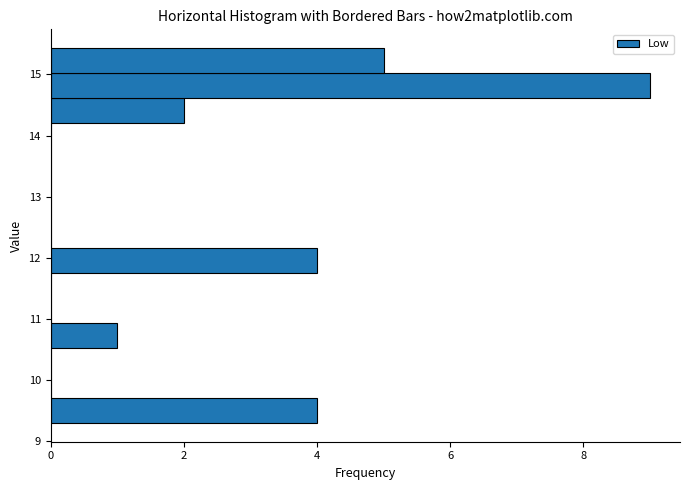

Reading bottom to top, list every bar in this chart as the range it spans on the y-axis followed by its length. Neither the bar edges nor the lengths are printed on the chart, so give them approximately, as read against the axes.

9.3 to 9.7: 4
9.7 to 10.1: 0
10.1 to 10.5: 0
10.5 to 10.9: 1
10.9 to 11.3: 0
11.3 to 11.8: 0
11.8 to 12.2: 4
12.2 to 12.6: 0
12.6 to 13.0: 0
13.0 to 13.4: 0
13.4 to 13.8: 0
13.8 to 14.2: 0
14.2 to 14.6: 2
14.6 to 15.0: 9
15.0 to 15.4: 5